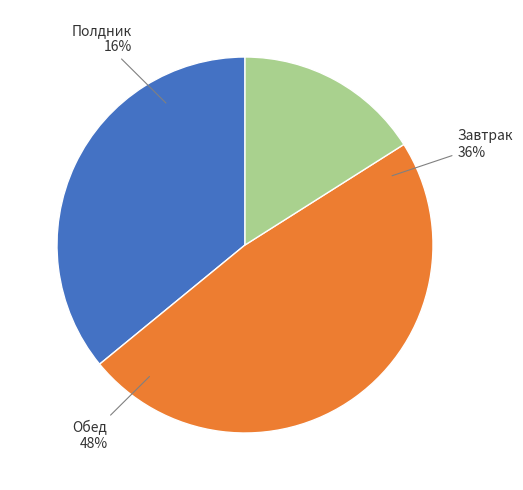

The Полдник slice represents 8% of the pie. True or false?

False